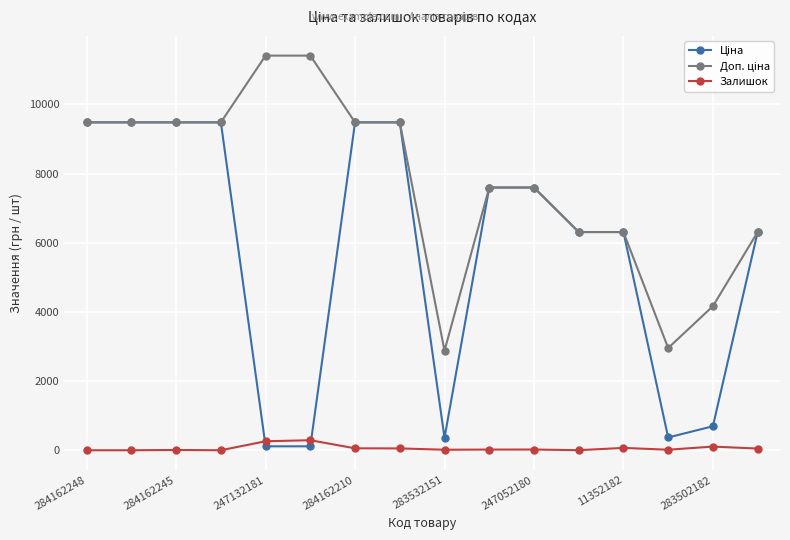

How many lines are shown in the chart?

3